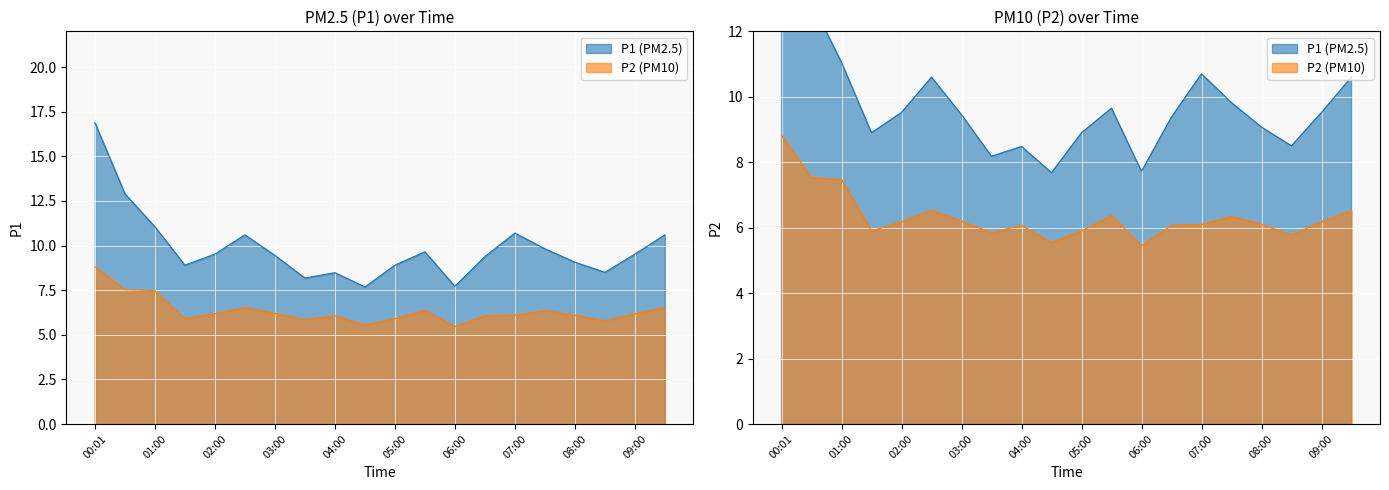

In P1, how many points are higher than both neighbors (excluding endpoints)?

4